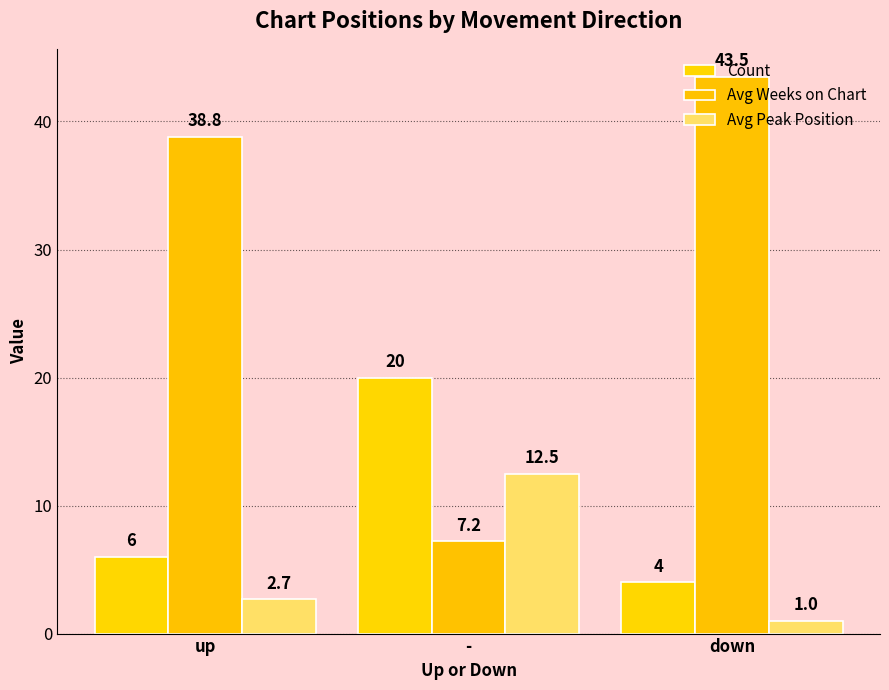

What is the label of the 3rd bar from the right?

up